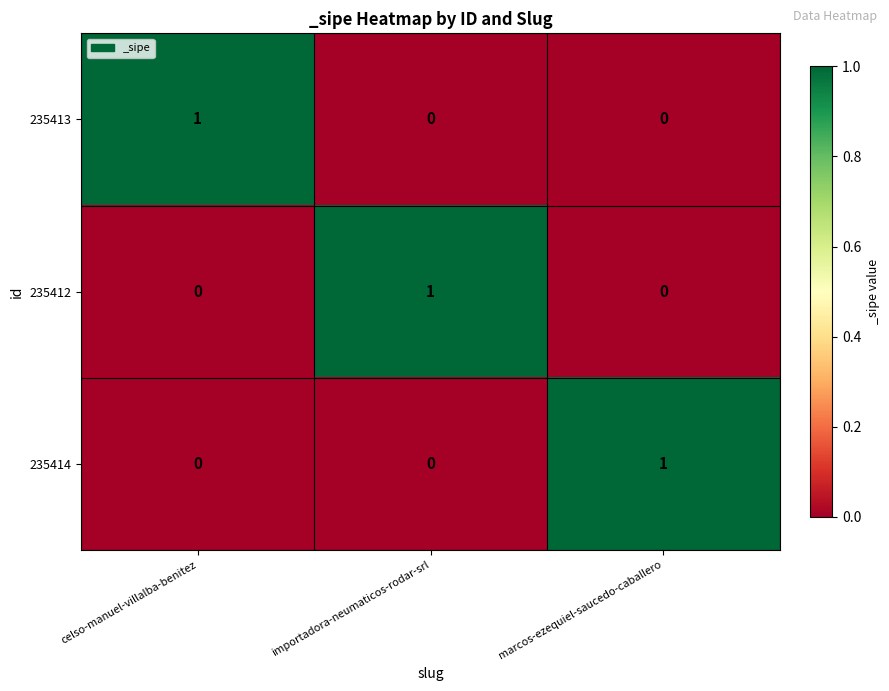

At how many categories does at least one series exceed 0?

3